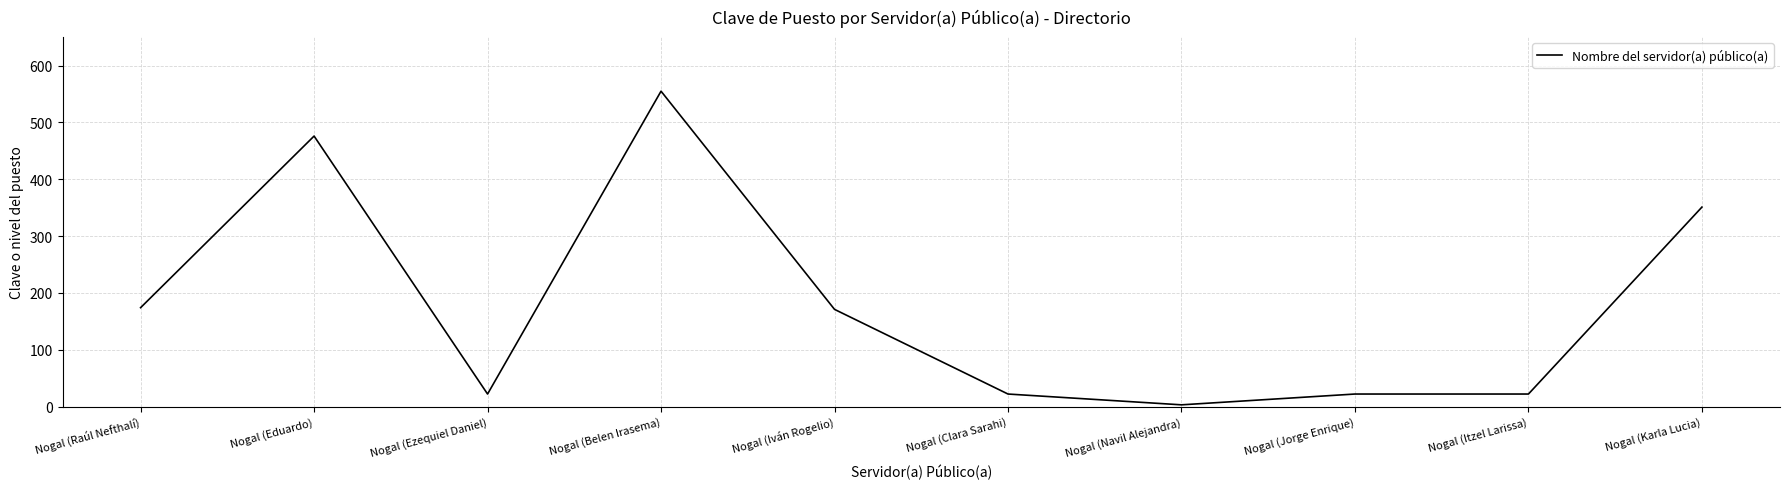

At which label is the value closest to 279?

Nogal (Karla Lucia)